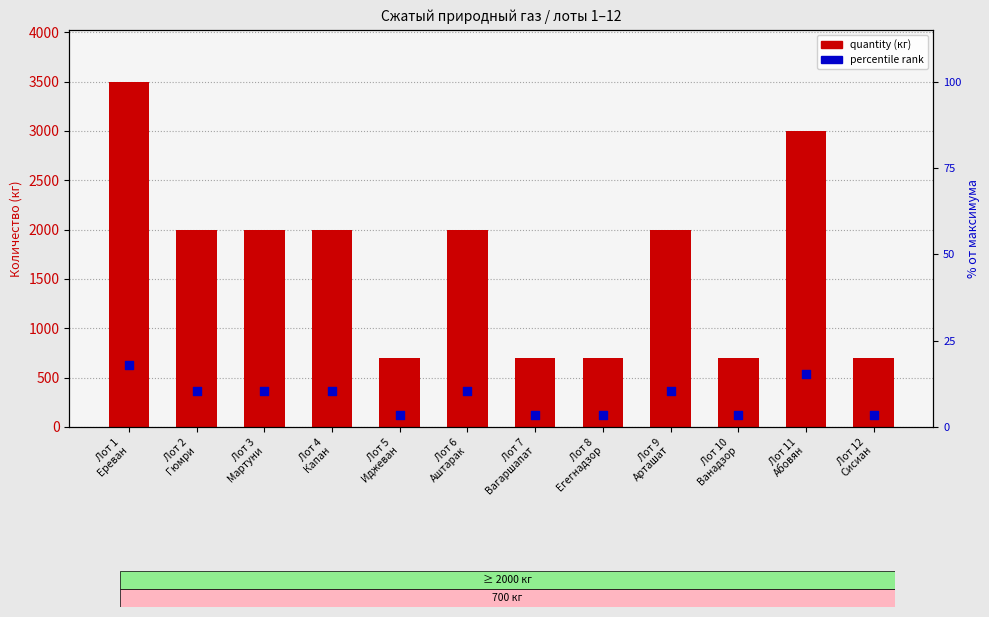

Is the value of quantity at Лот 11
Абовян greater than the value of percentile rank at Лот 1
Ереван?

Yes